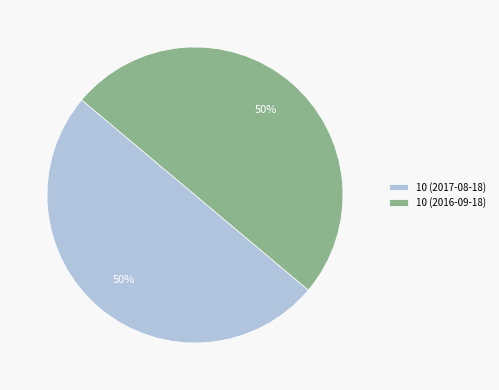

Combined, do 10 (2017-08-18) and 10 (2016-09-18) account for over 50%?

Yes